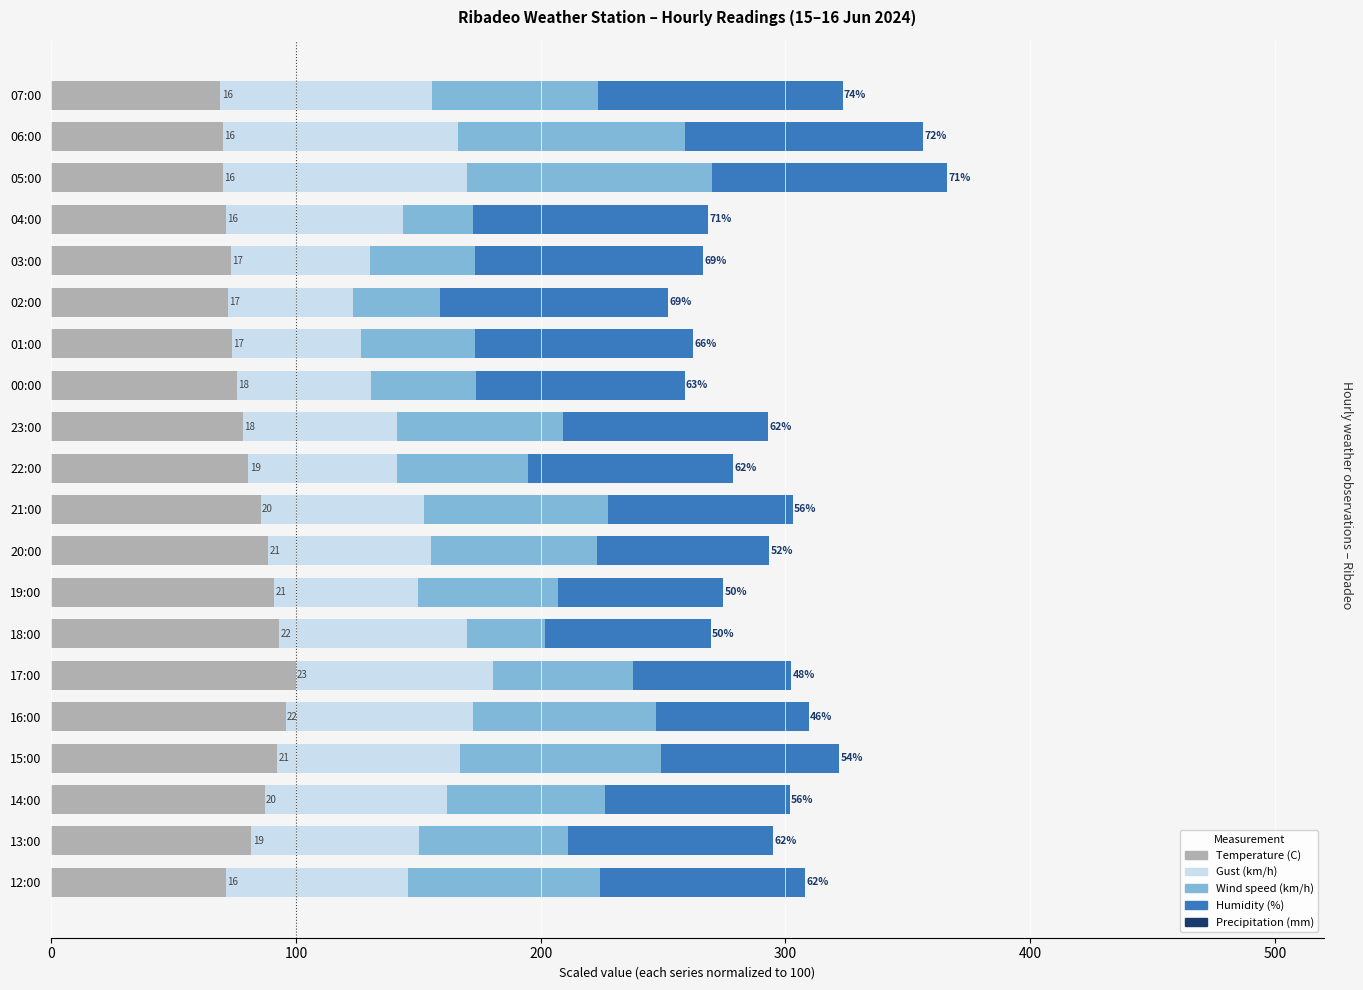

Reading left to right, extract all data points from this chart.

Temperature (C): 69.2	70.0	70.0	71.3	73.4	72.2	73.8	75.9	78.5	80.6	85.7	88.6	91.1	93.2	100.0	95.8	92.4	87.3	81.9	71.3
Gust (km/h): 86.3	96.1	100.0	72.5	56.9	51.0	52.9	54.9	62.7	60.8	66.7	66.7	58.8	76.5	80.4	76.5	74.5	74.5	68.6	74.5
Wind speed (km/h): 67.9	92.9	100.0	28.6	42.9	35.7	46.4	42.9	67.9	53.6	75.0	67.9	57.1	32.1	57.1	75.0	82.1	64.3	60.7	78.6
Humidity (%): 100.0	97.3	95.9	95.9	93.2	93.2	89.2	85.1	83.8	83.8	75.7	70.3	67.6	67.6	64.9	62.2	73.0	75.7	83.8	83.8
Precipitation (mm): 0.7	0.7	0.7	0.7	0.7	0.7	0.7	0.7	0.7	0.7	0.7	0.7	0.7	0.7	0.7	0.7	0.7	0.7	0.7	0.7